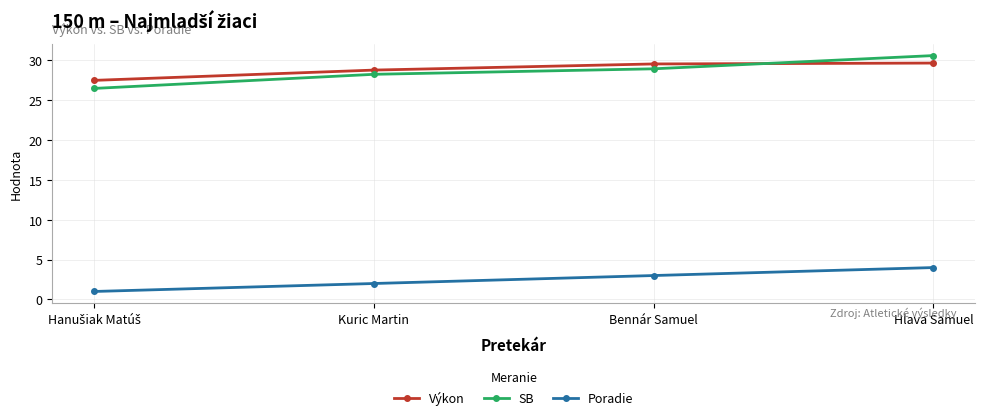

True or false: Výkon and Poradie cross at least once.

False